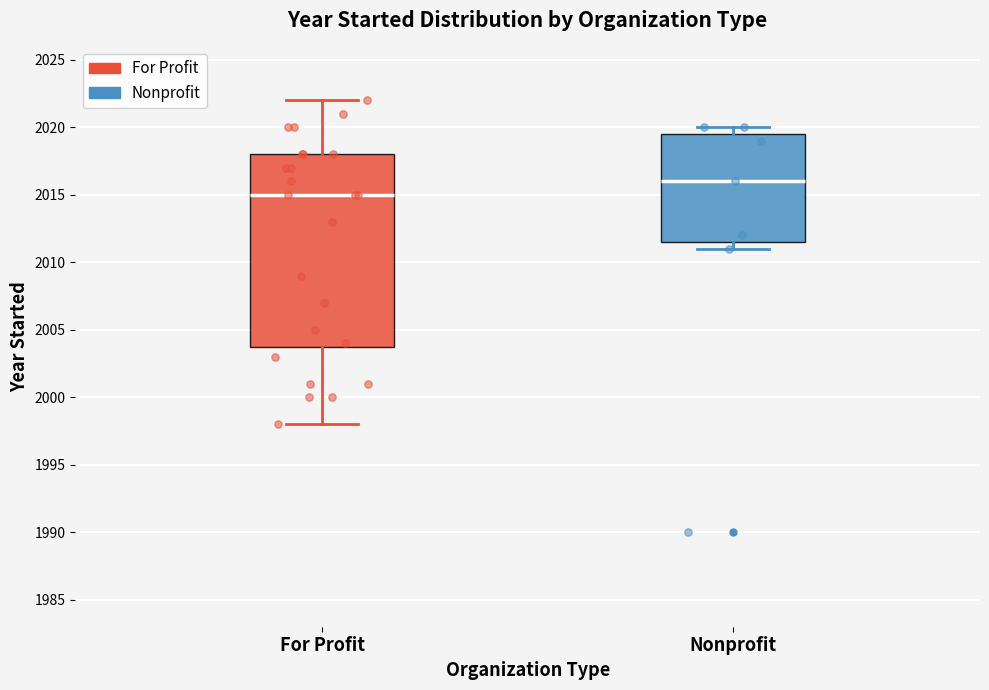

Which box has the highest median line?

Nonprofit